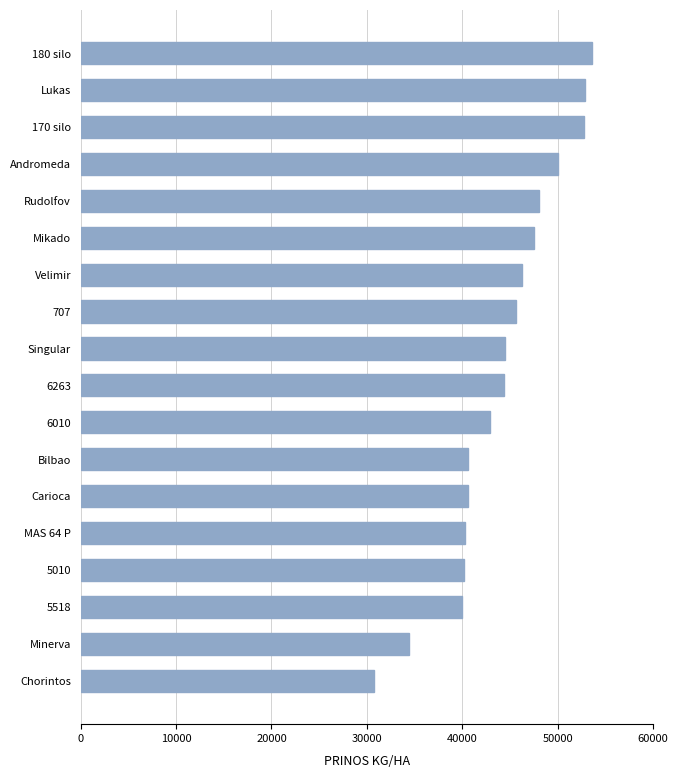

What is the difference between the second highest and second lowest values?

18370.4